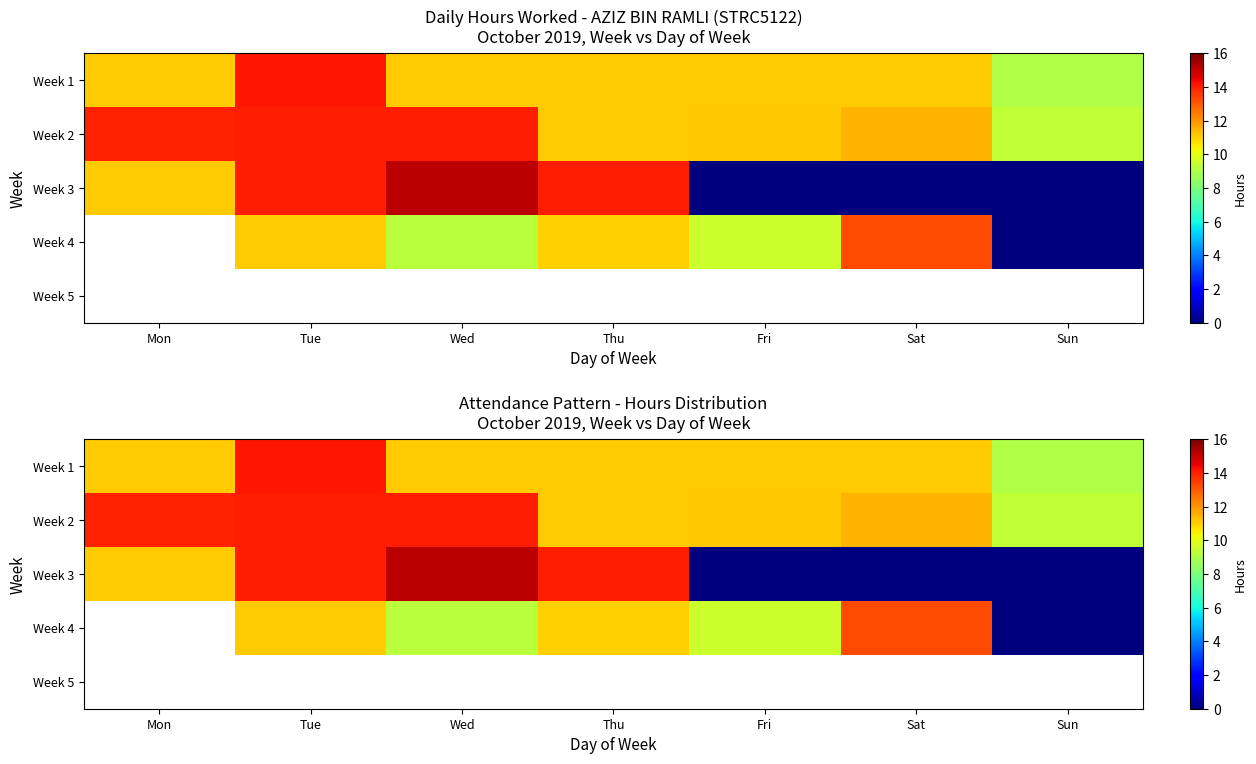

What is the maximum value shown in the chart?

15.2